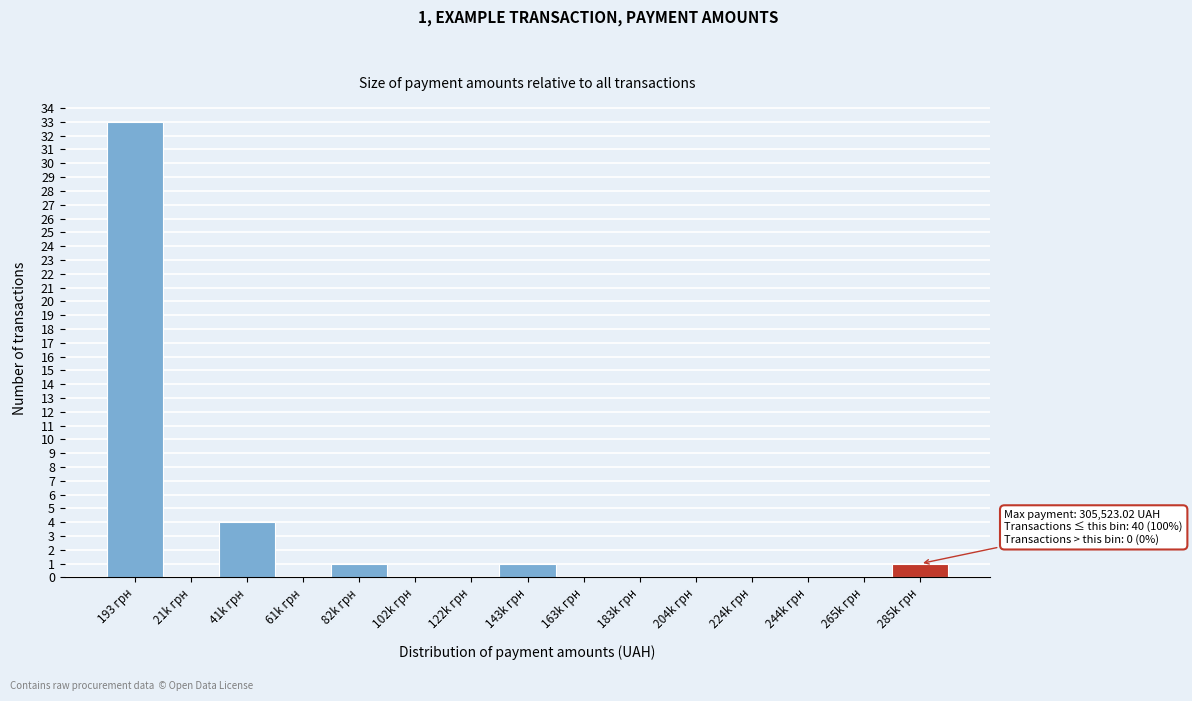

Reading left to right, extract all data points from this chart.

193 грн=33	21k грн=0	41k грн=4	61k грн=0	82k грн=1	102k грн=0	122k грн=0	143k грн=1	163k грн=0	183k грн=0	204k грн=0	224k грн=0	244k грн=0	265k грн=0	285k грн=1